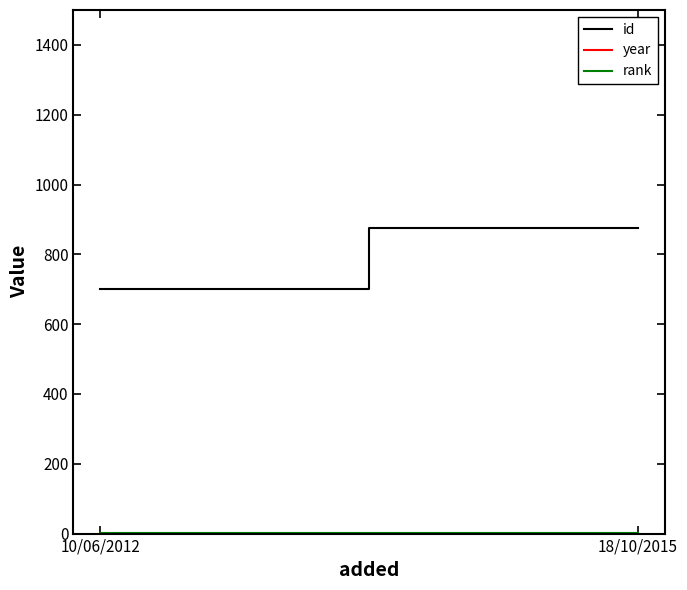

Does the chart have visible grid lines?

No